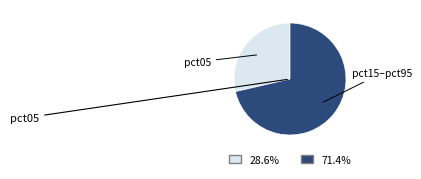

Is there a majority slice in this chart?

Yes